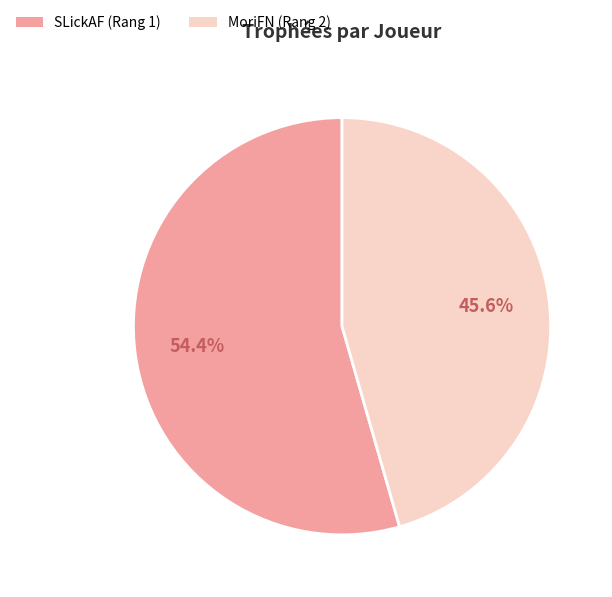

Between SLickAF (Rang 1) and MoriFN (Rang 2), which is larger?

SLickAF (Rang 1)